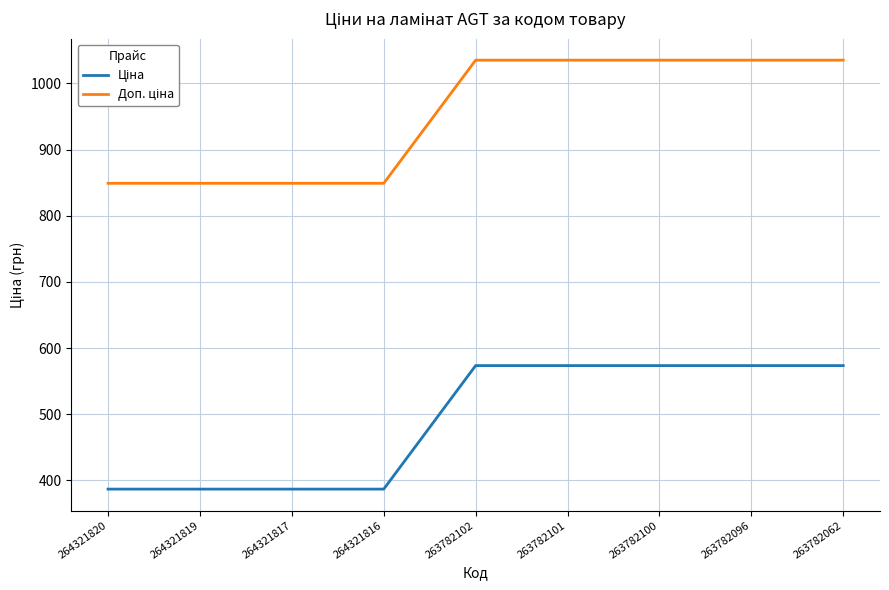

What is the spread (max minus min) of values at 264321817?

462.1